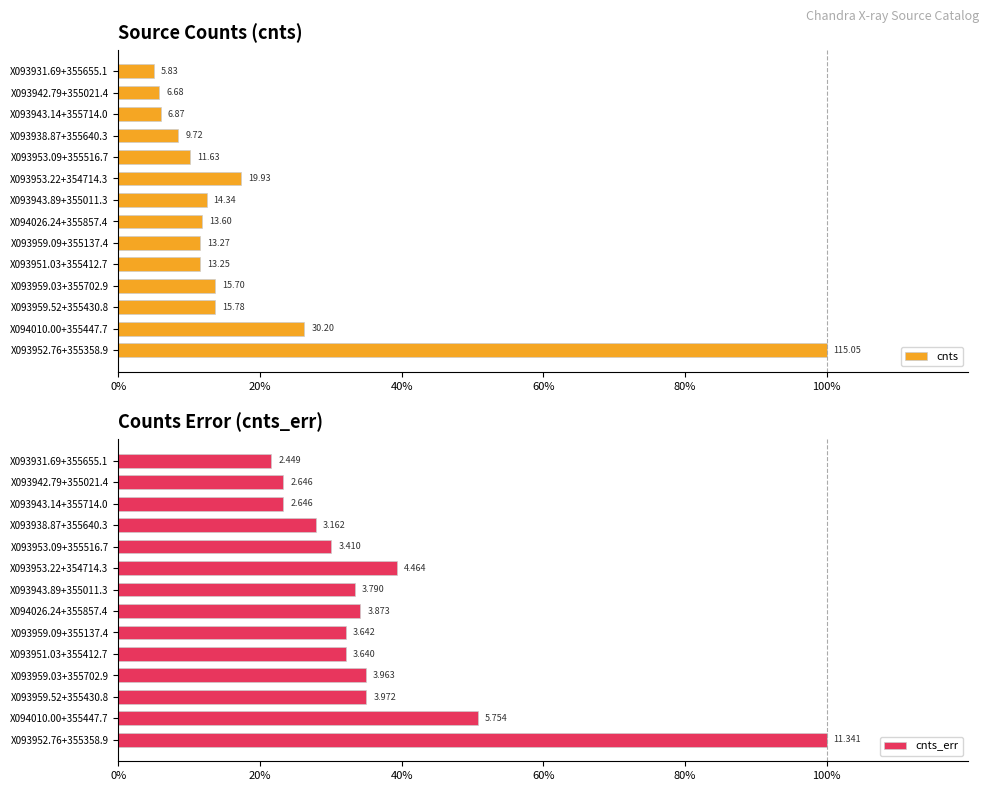

Reading left to right, transcribe all the data shown in this chart.

cnts: 100.0	26.2	13.7	13.6	11.5	11.5	11.8	12.5	17.3	10.1	8.4	6.0	5.8	5.1
cnts_err: 100.0	50.7	35.0	34.9	32.1	32.1	34.2	33.4	39.4	30.1	27.9	23.3	23.3	21.6